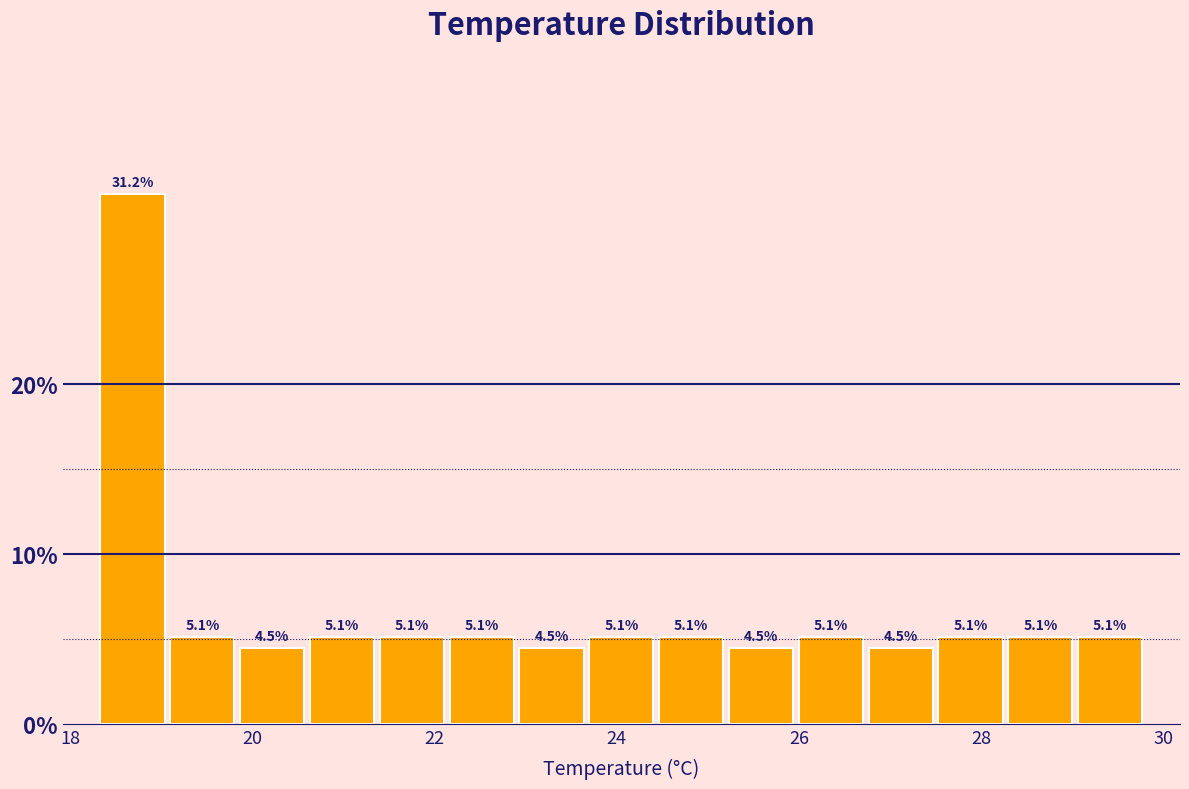

Around what value on the x-axis is the tallest bar? Give the approximate position of its centre, as read against the axis.

18.6